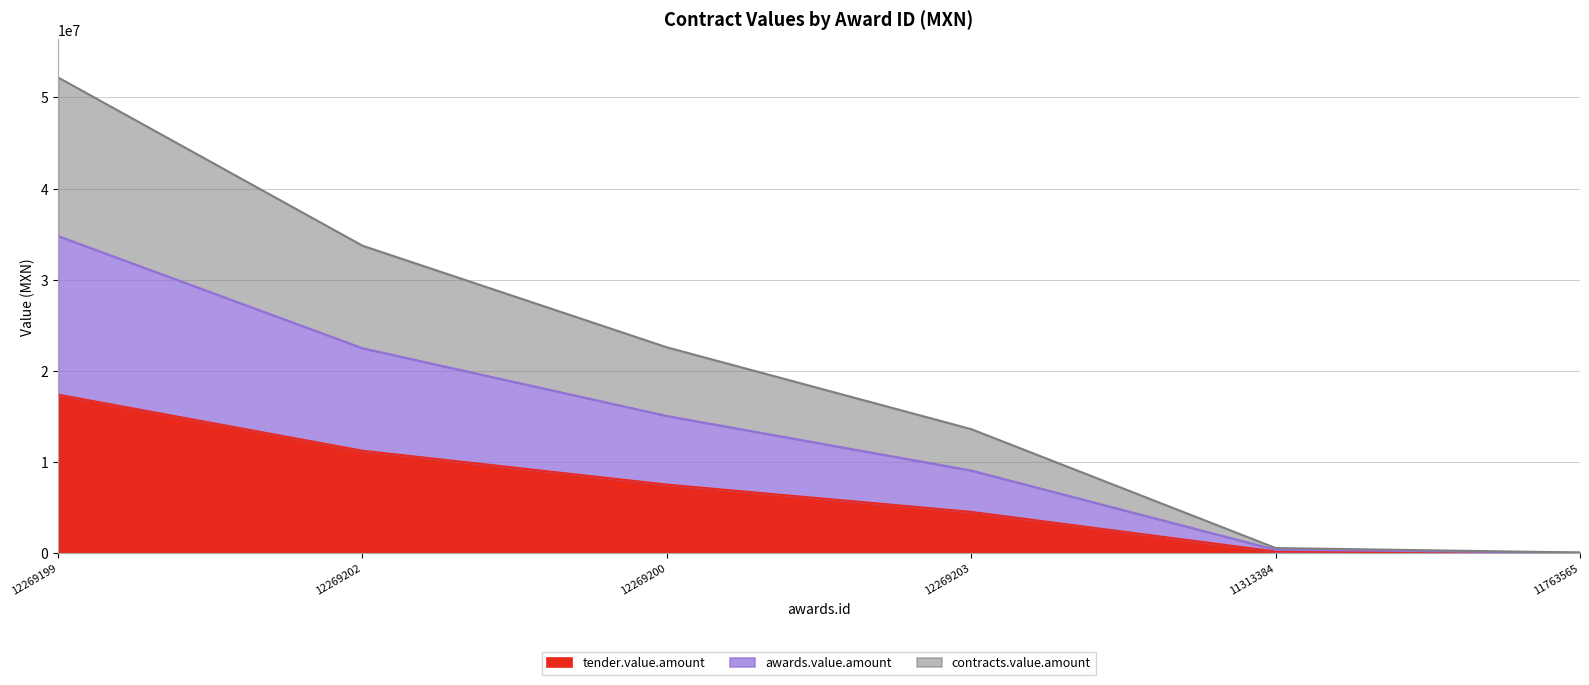

What is the label of the 6th point from the right?

12269199